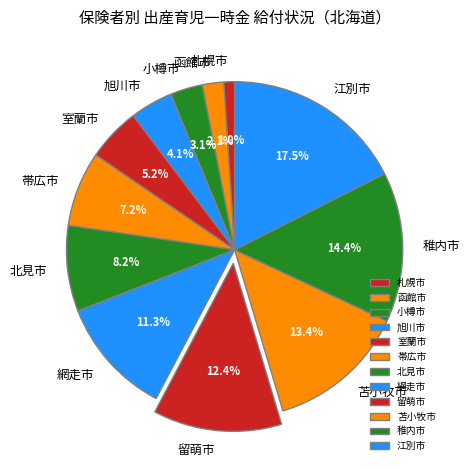

How much of the chart is everything except 留萌市?

87.6%